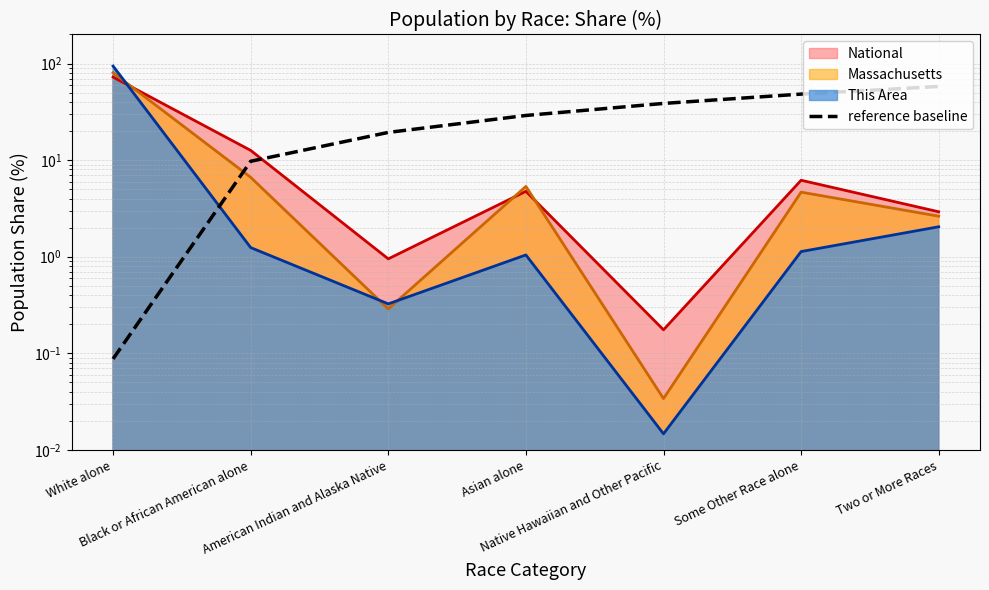

The value at Native Hawaiian and Other Pacific is 67.4. True or false?

False